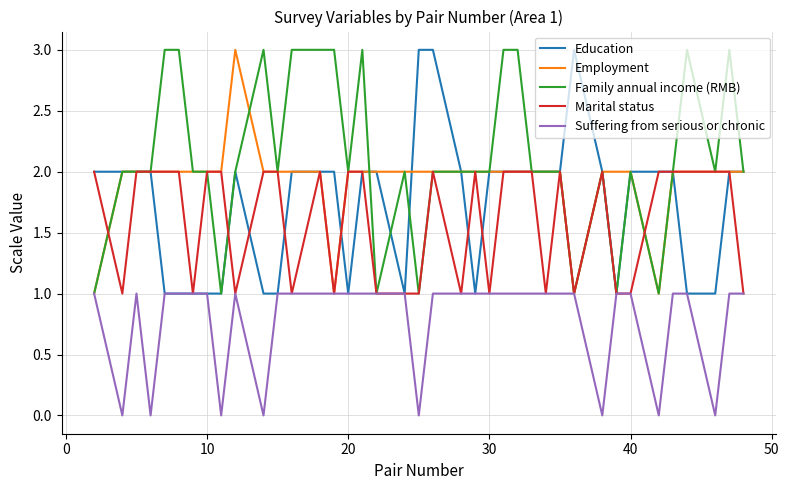

At how many categories does at least one series exceed 1?

39